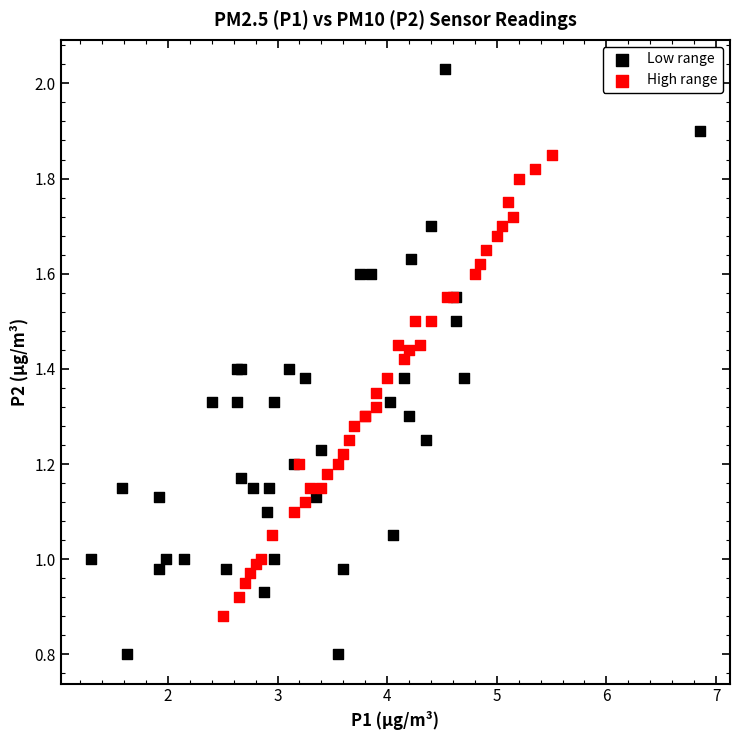

What are all the series names shown in the legend?

Low range, High range